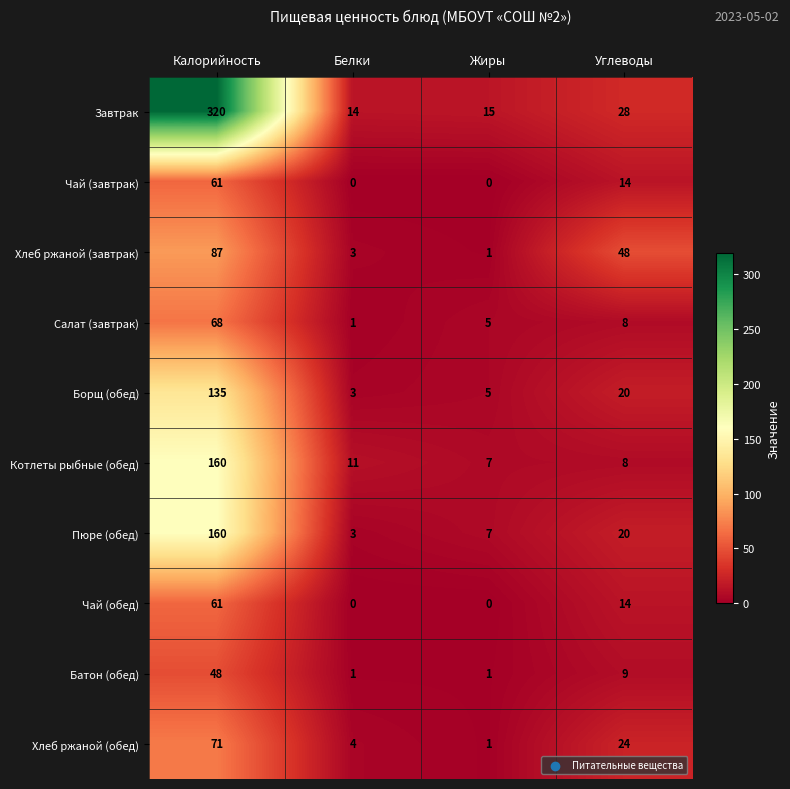

What is the difference between the highest and lowest values at Жиры?

15